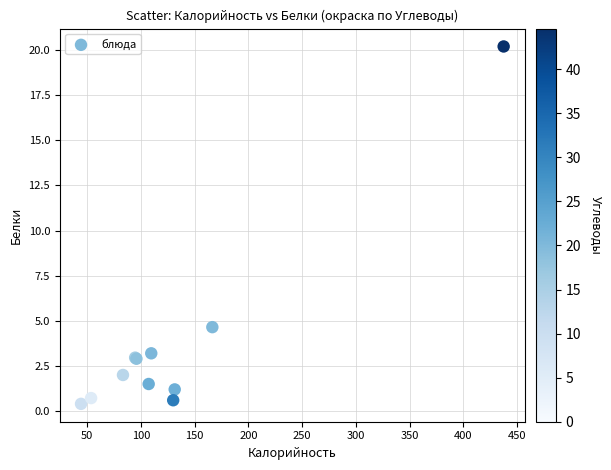

What Y value in the scatter plot is closest to 10?

4.7